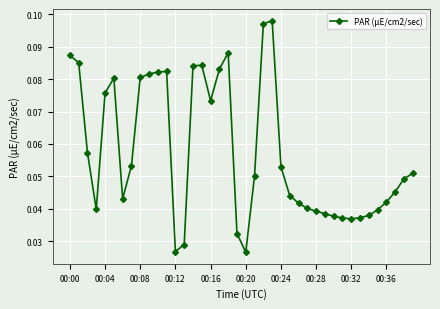

What is the sum of all values?

2.3